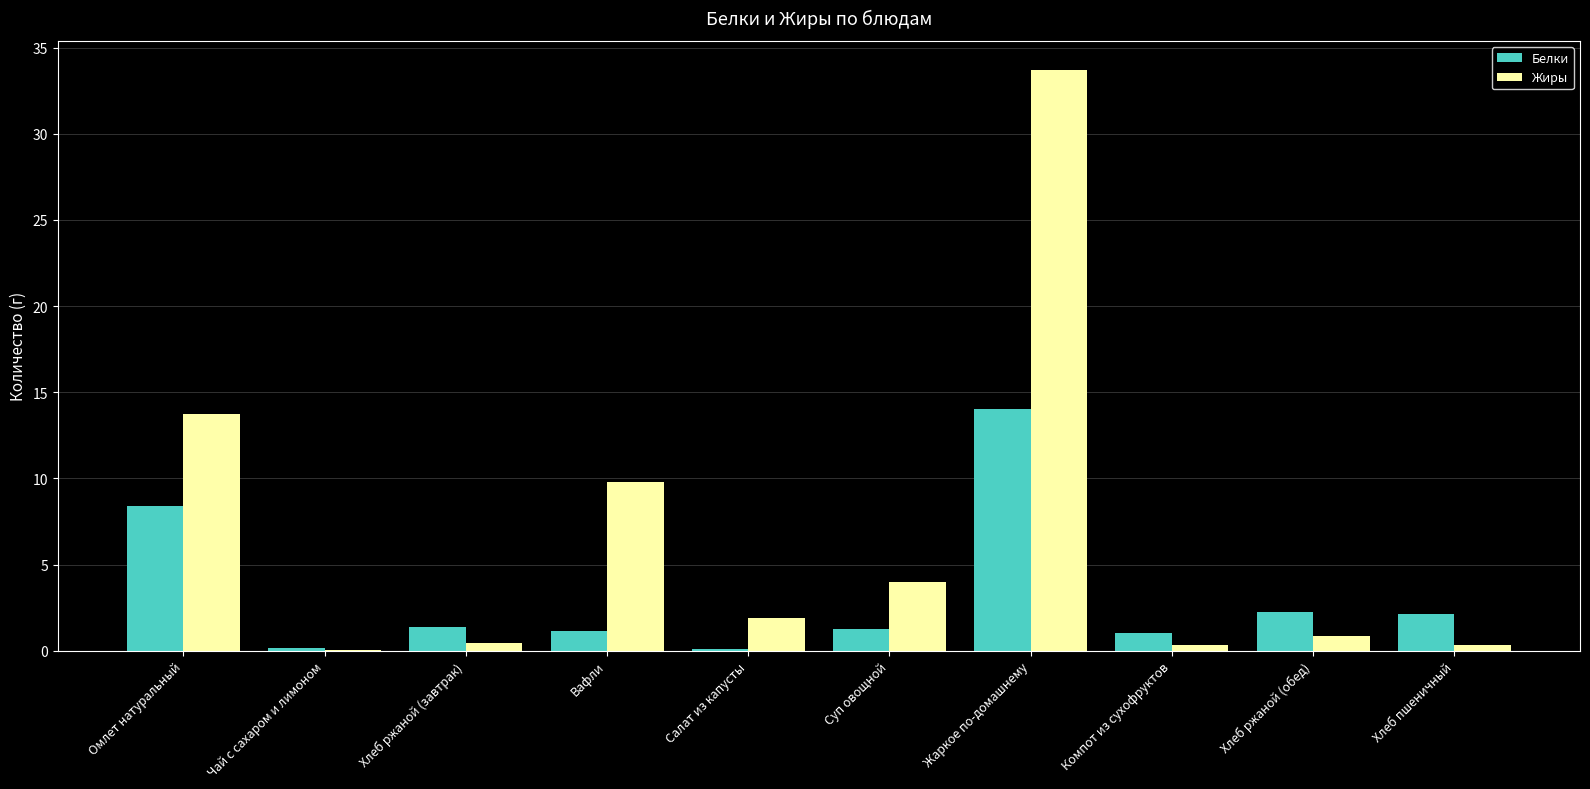

What is the sum of the Белки values at Хлеб пшеничный and Суп овощной?

3.4